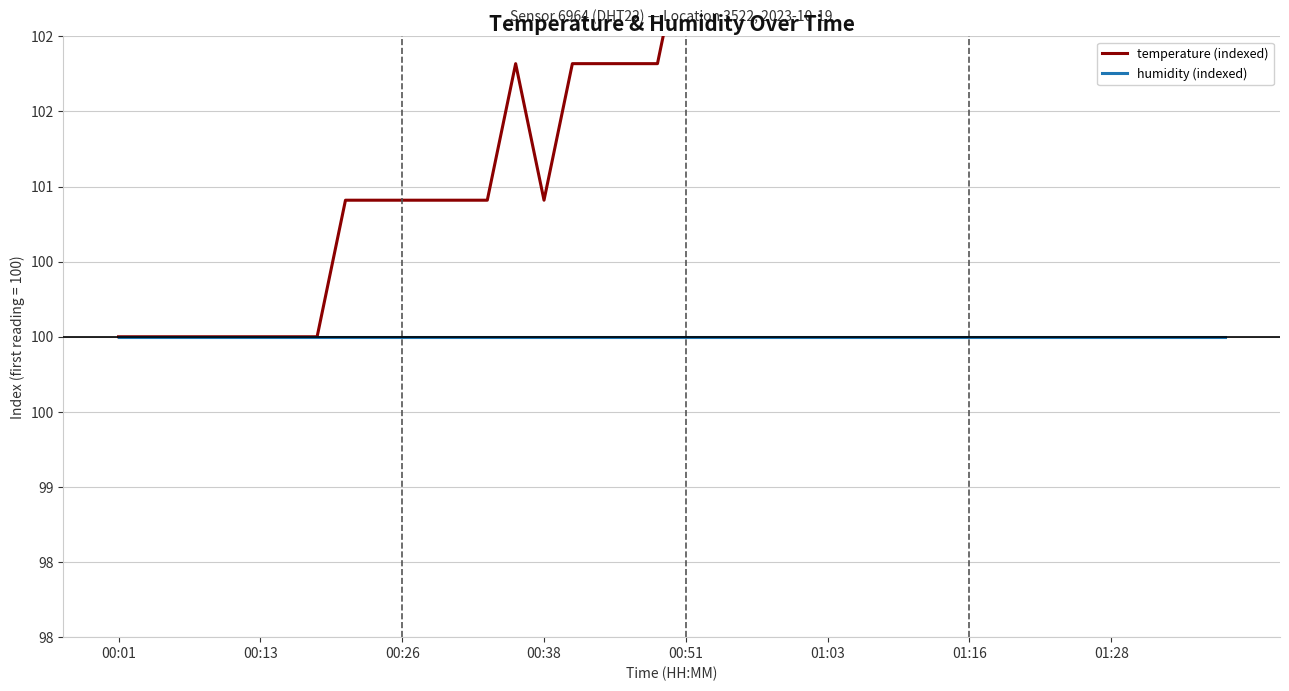

How many interior local peaks does the temperature (indexed) series have?

2